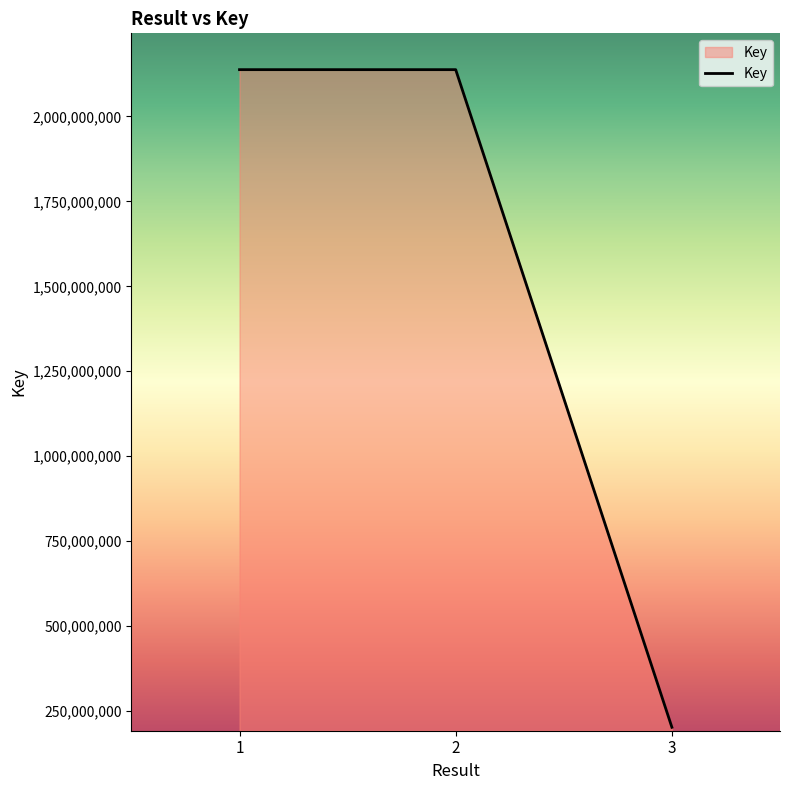

The value at 2 is 2137678642. True or false?

True